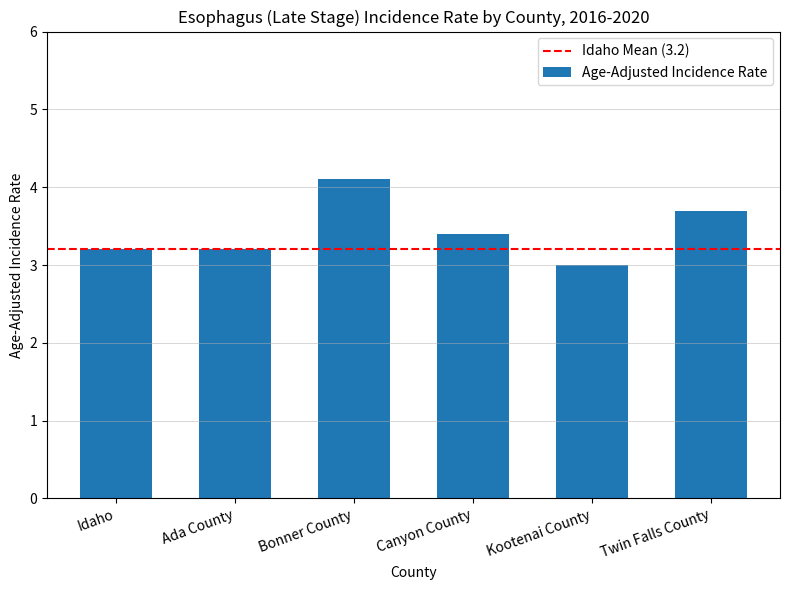

The chart shows a value of 3.2 at Ada County. True or false?

True